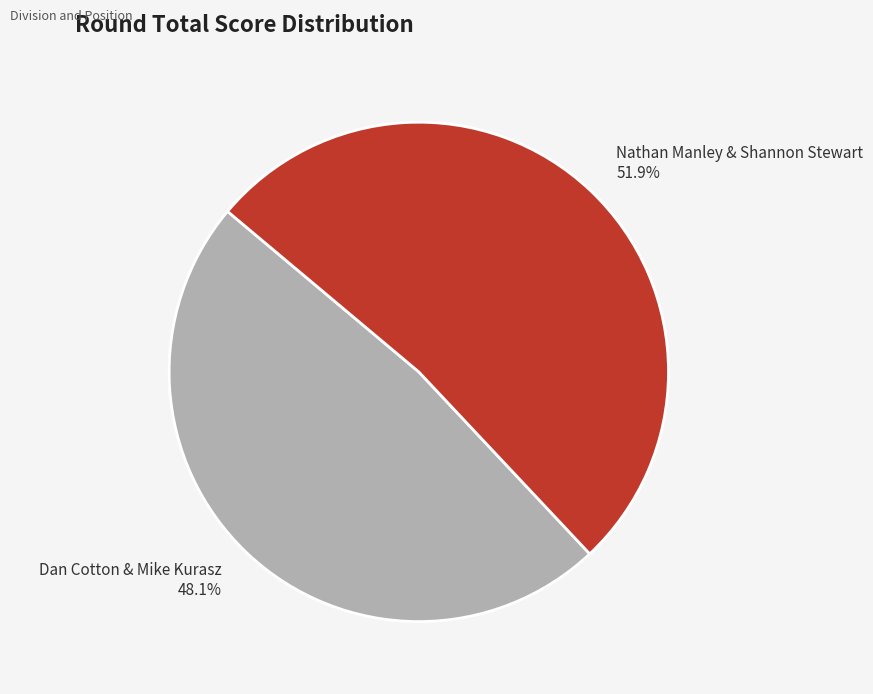

To the nearest percent, what percentage of the pie is Nathan Manley & Shannon Stewart?

52%